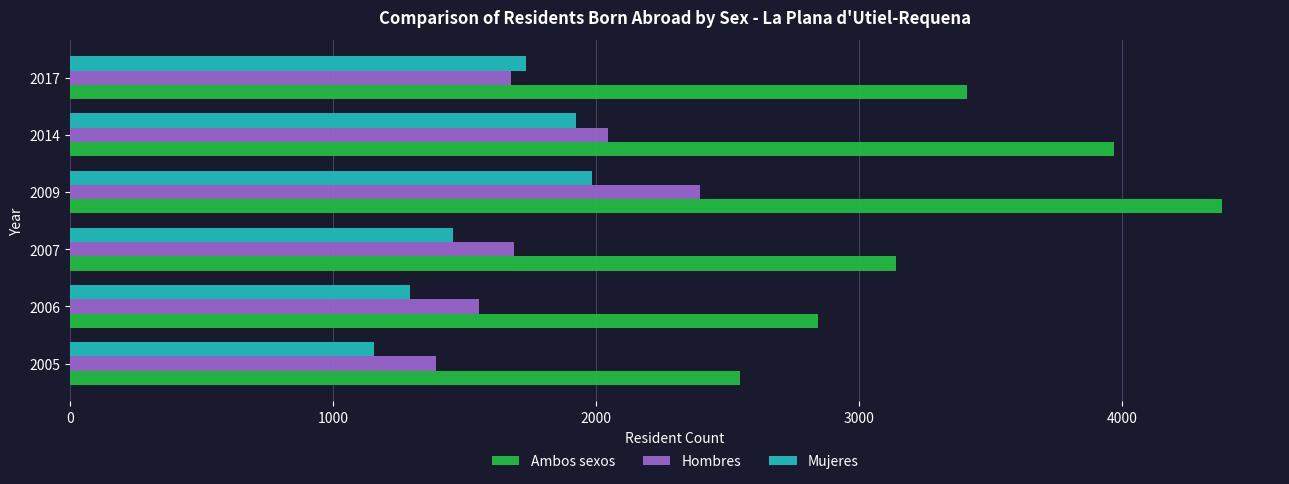

At which label does Ambos sexos reach its peak?

2009